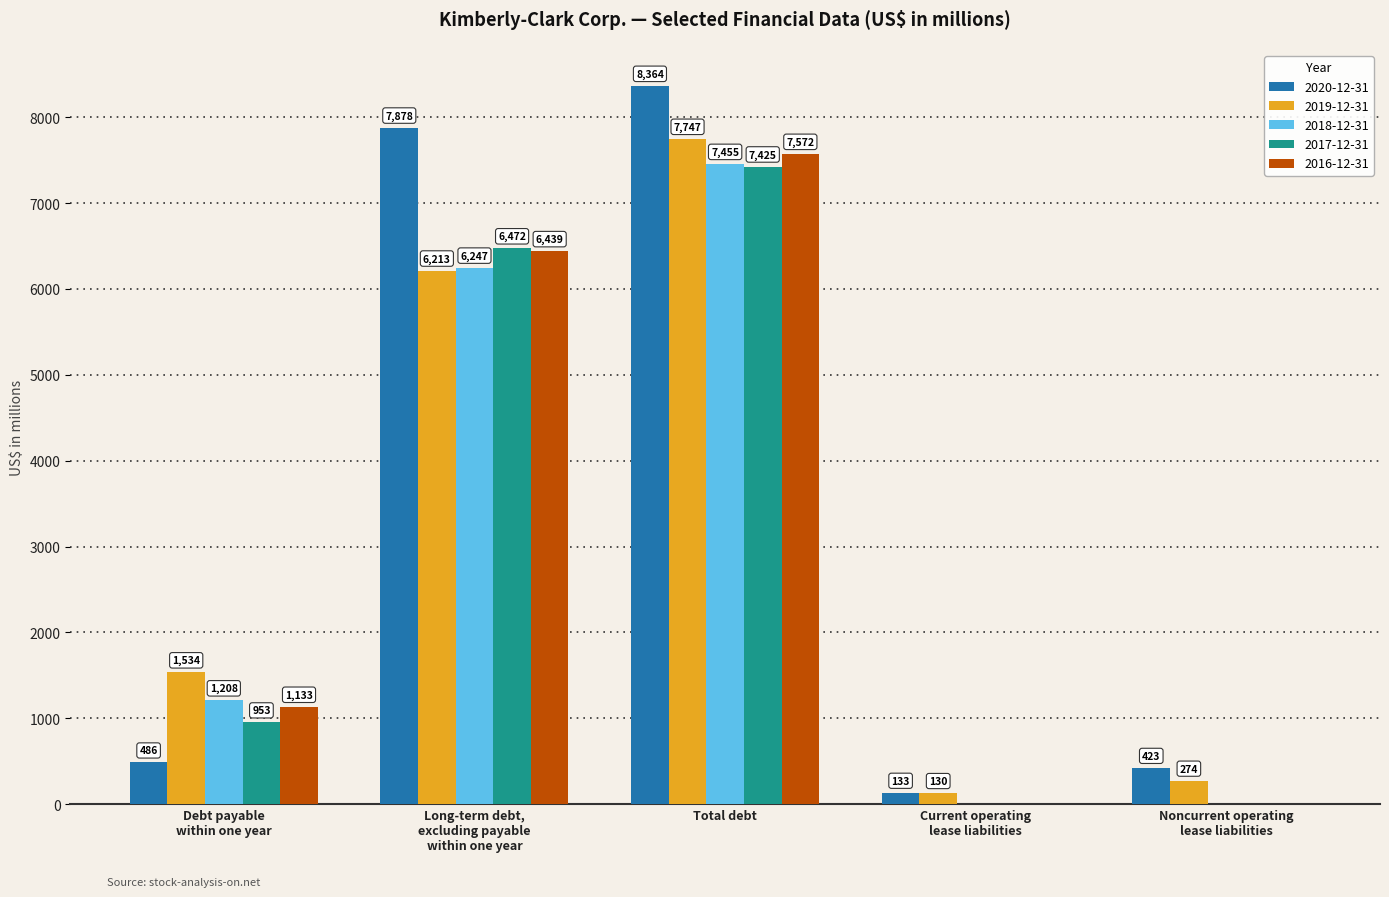

Is the value of 2018-12-31 at Noncurrent operating
lease liabilities greater than the value of 2020-12-31 at Noncurrent operating
lease liabilities?

No